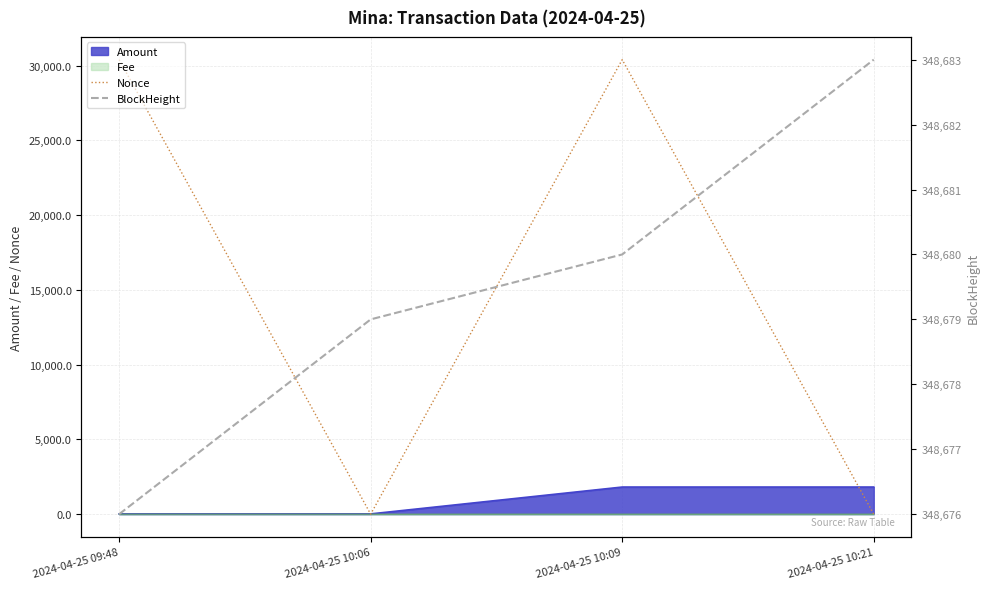

The BlockHeight series shows 348676 at 2024-04-25 09:48. True or false?

True